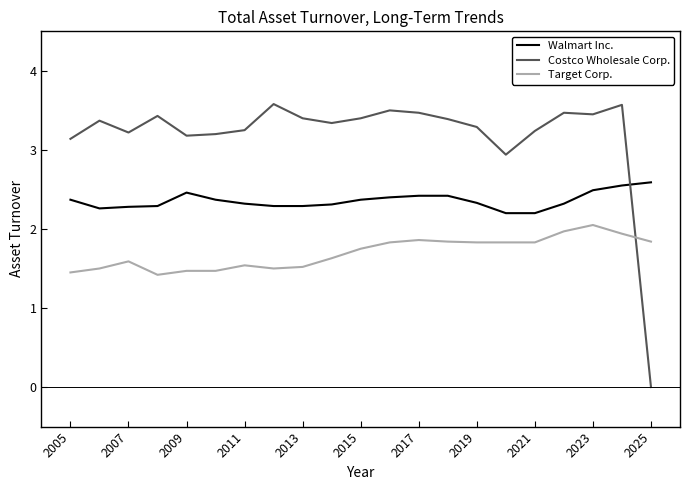

What is the difference between the maximum and minimum values in the Walmart Inc. series?

0.4